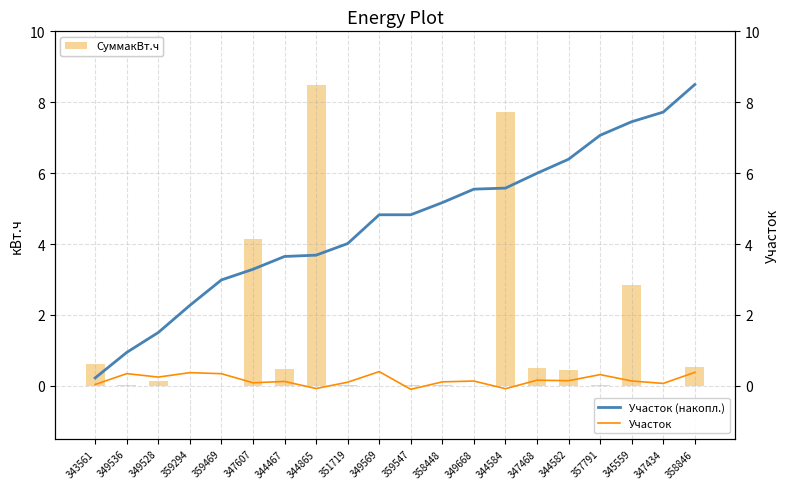

Rank the series by their maximum value, from lowest to highest.

Участок, СуммакВт.ч, Участок (накопл.)